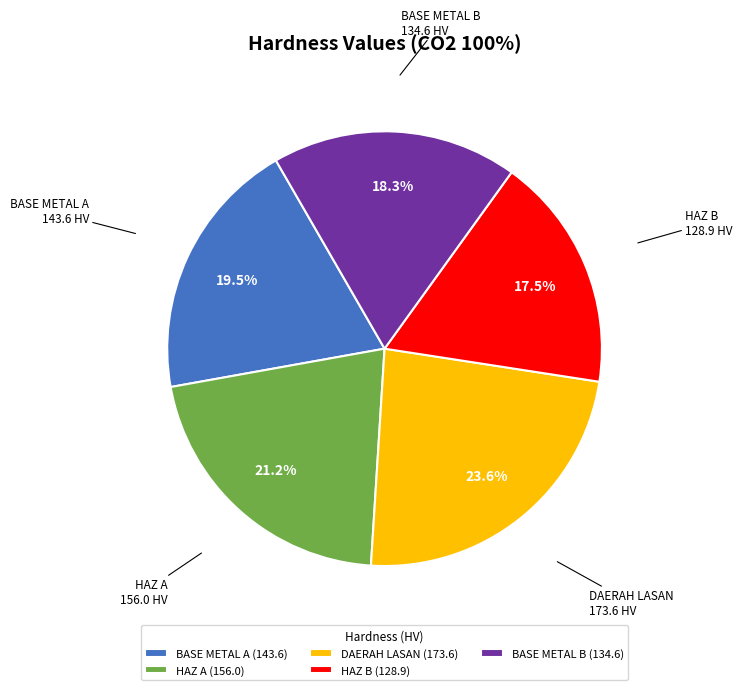

Rank the categories by value from lowest to highest.

HAZ B, BASE METAL B, BASE METAL A, HAZ A, DAERAH LASAN